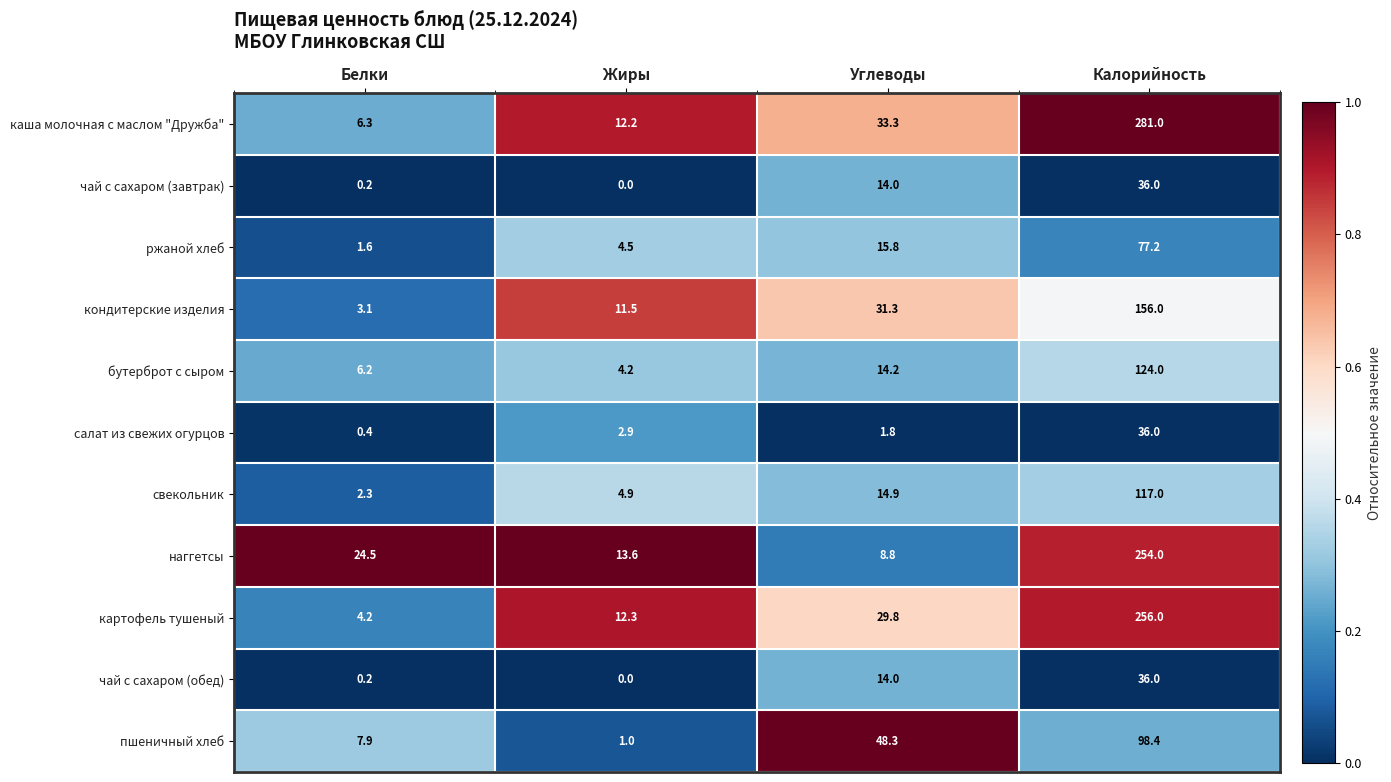

The пшеничный хлеб series shows 98.4 at Калорийность. True or false?

True